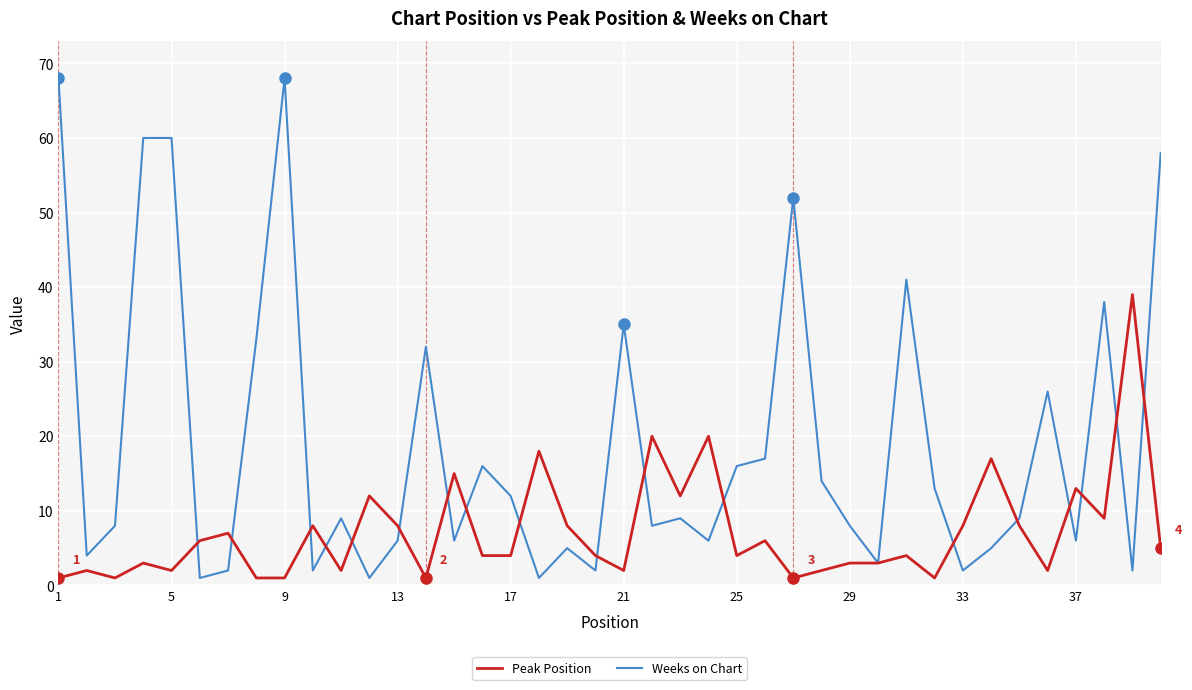

Which series has the largest total across all categories?

Weeks on Chart